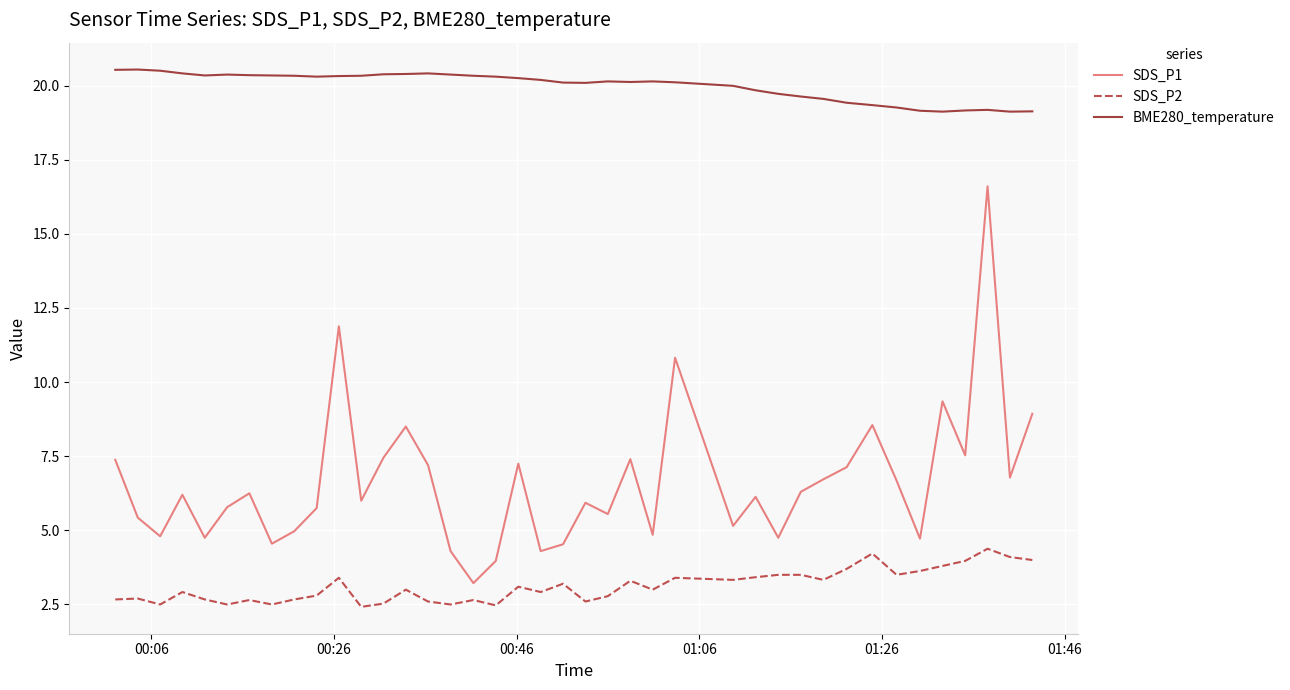

True or false: BME280_temperature and SDS_P2 intersect in this chart.

False